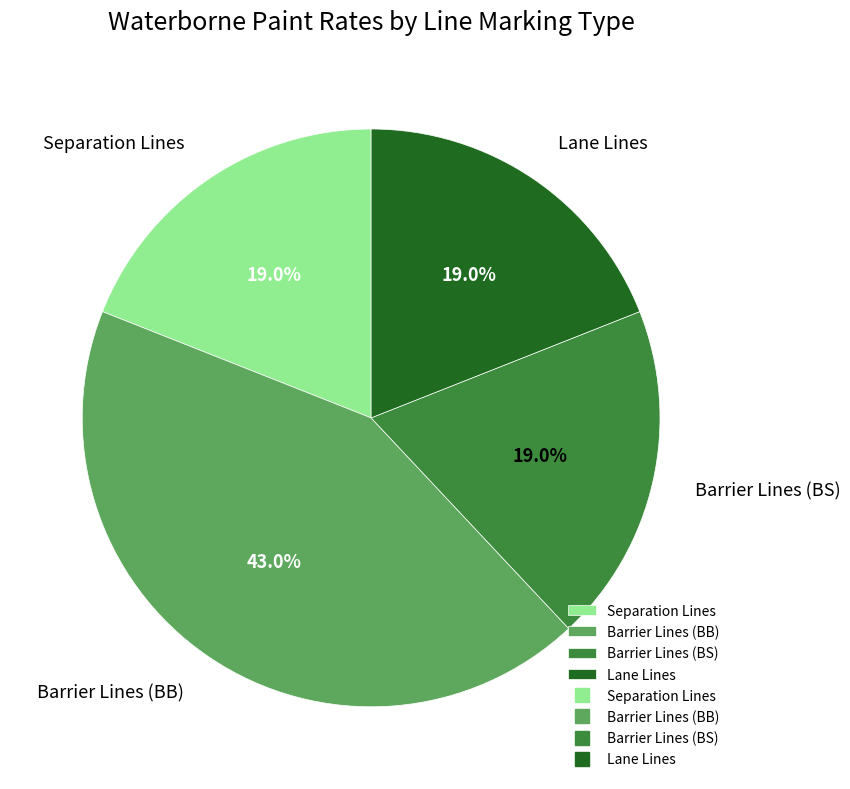

Which slice is the largest?

Barrier Lines (BB)